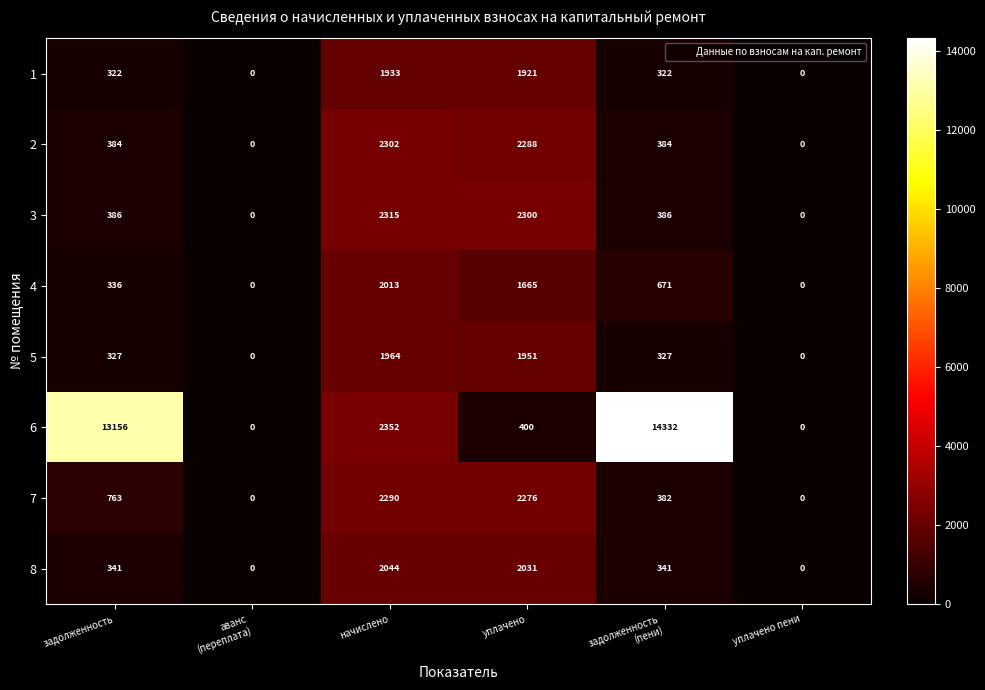

At which category is the sum across all series the highest?

начислено